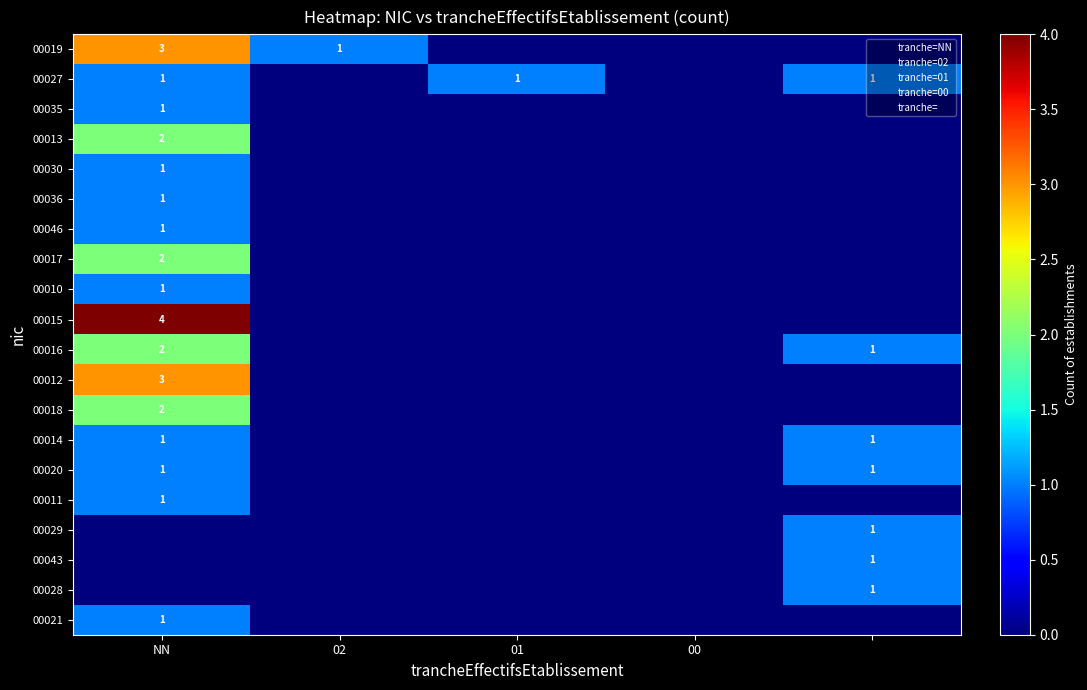

Is it true that 00019 equals 1 at 02?

True